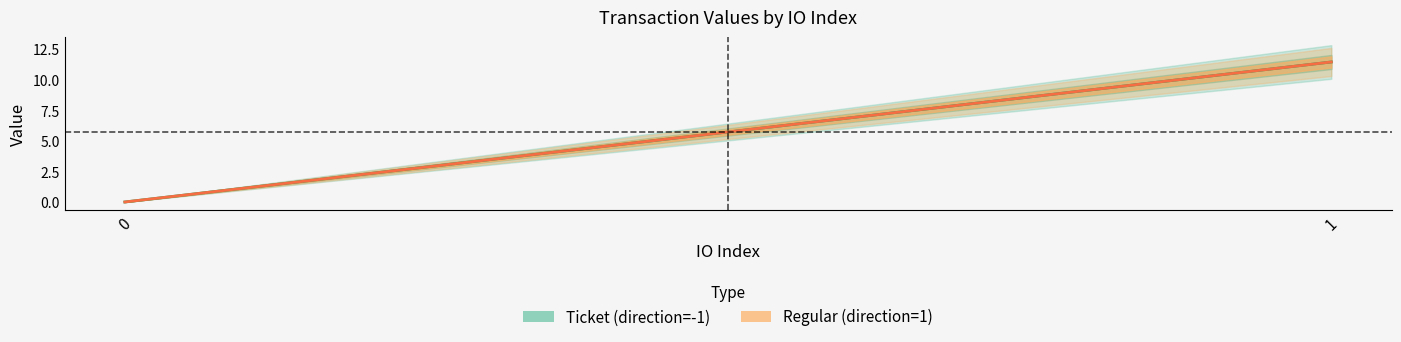

List the labels in order of Regular value, largest first.

1, 0